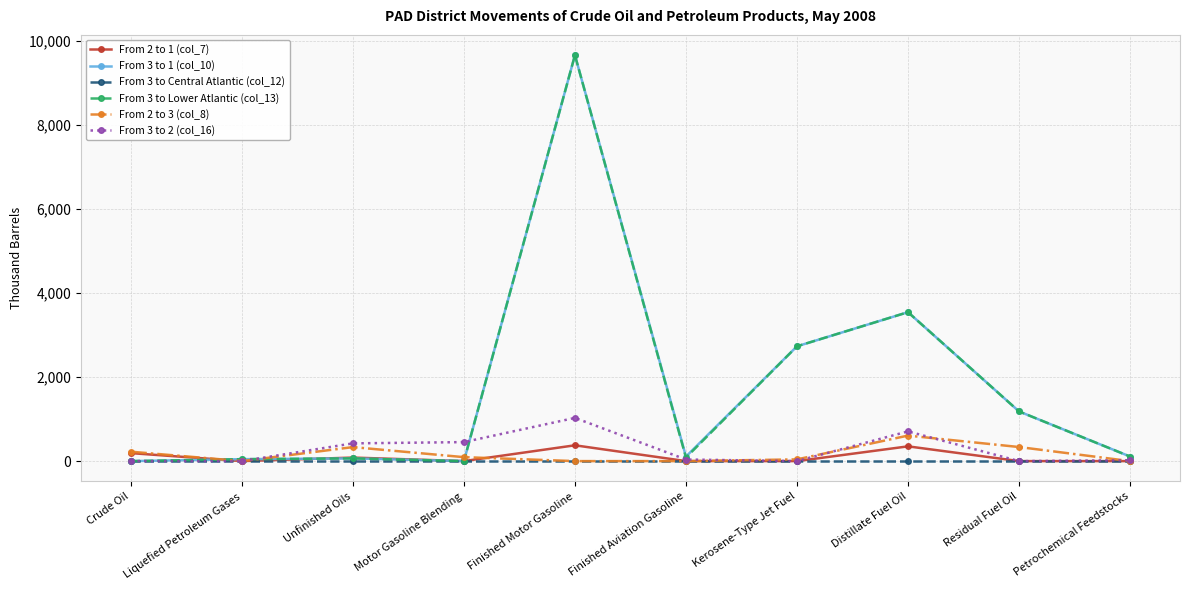

What is the sum of all From 2 to 1 (col_7) values?

1001